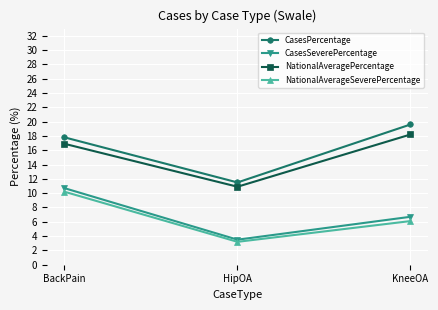

Which series has the largest total across all categories?

CasesPercentage